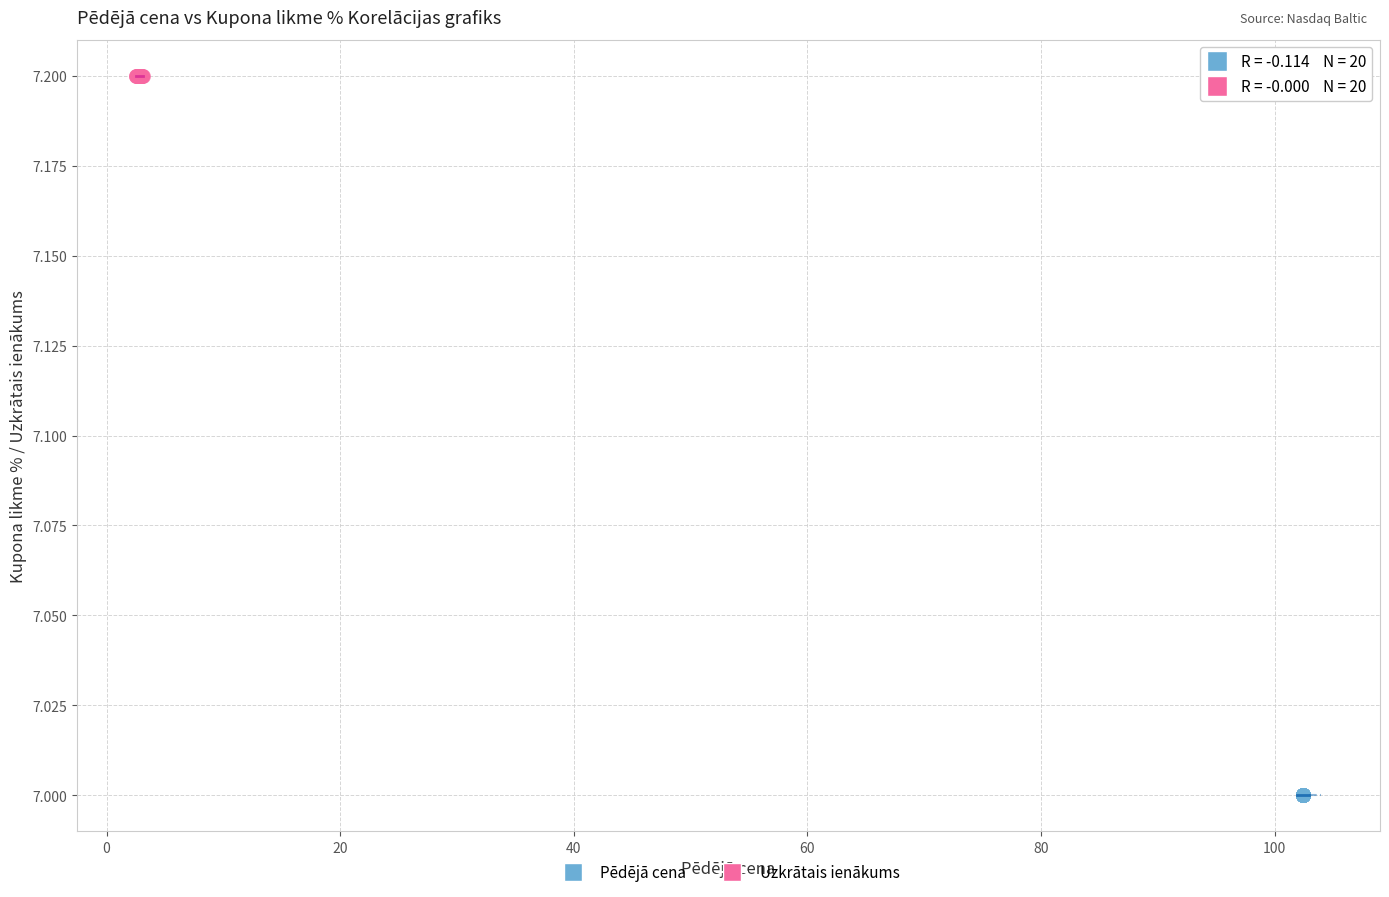

Which series contains the highest Y value?

Uzkrātais ienākums